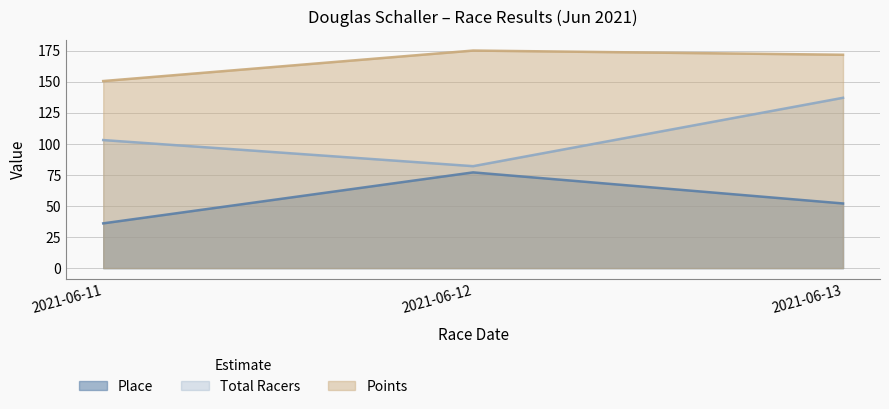

How many categories are shown in the chart?

3